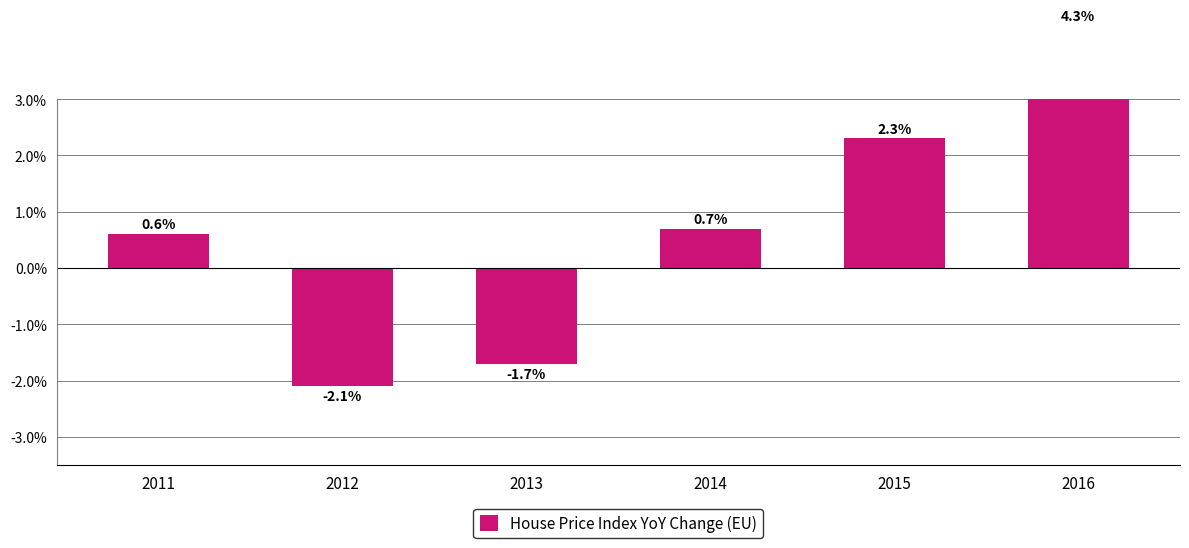

List the labels in order of value, largest first.

2016, 2015, 2014, 2011, 2013, 2012